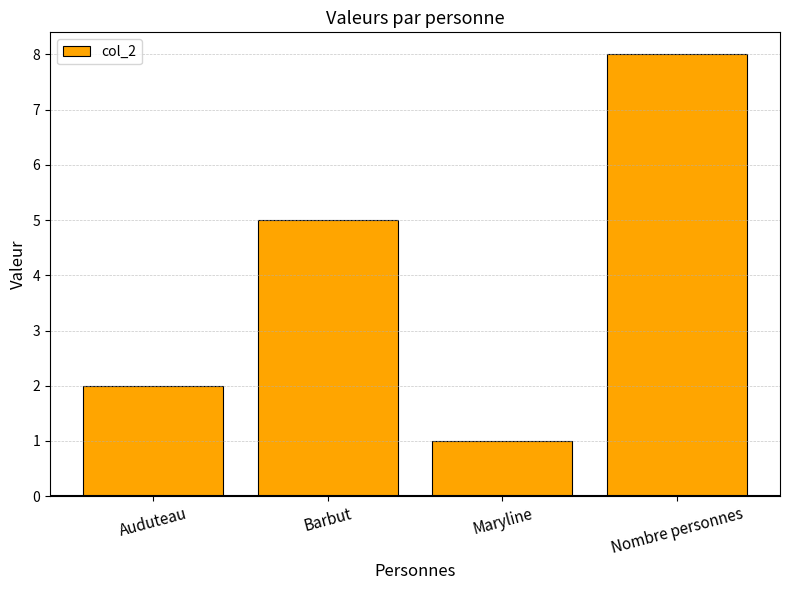

What is the difference between the maximum and second lowest values?

6